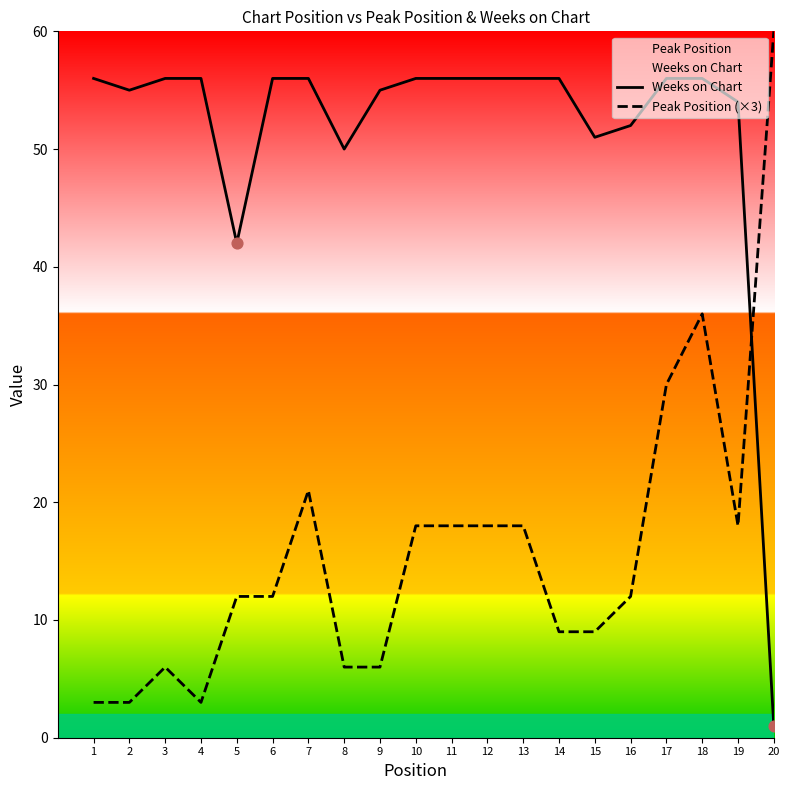

Which series reaches the minimum Y coordinate?

Weeks on Chart